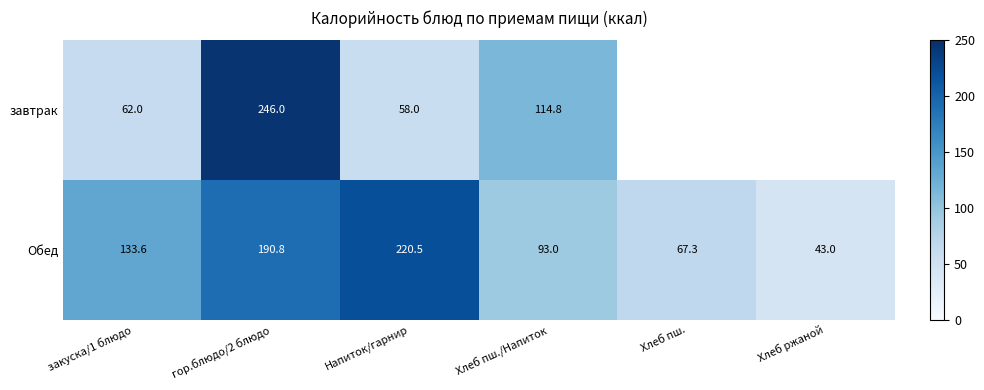

Where does the Обед series first go above 133?

закуска/1 блюдо